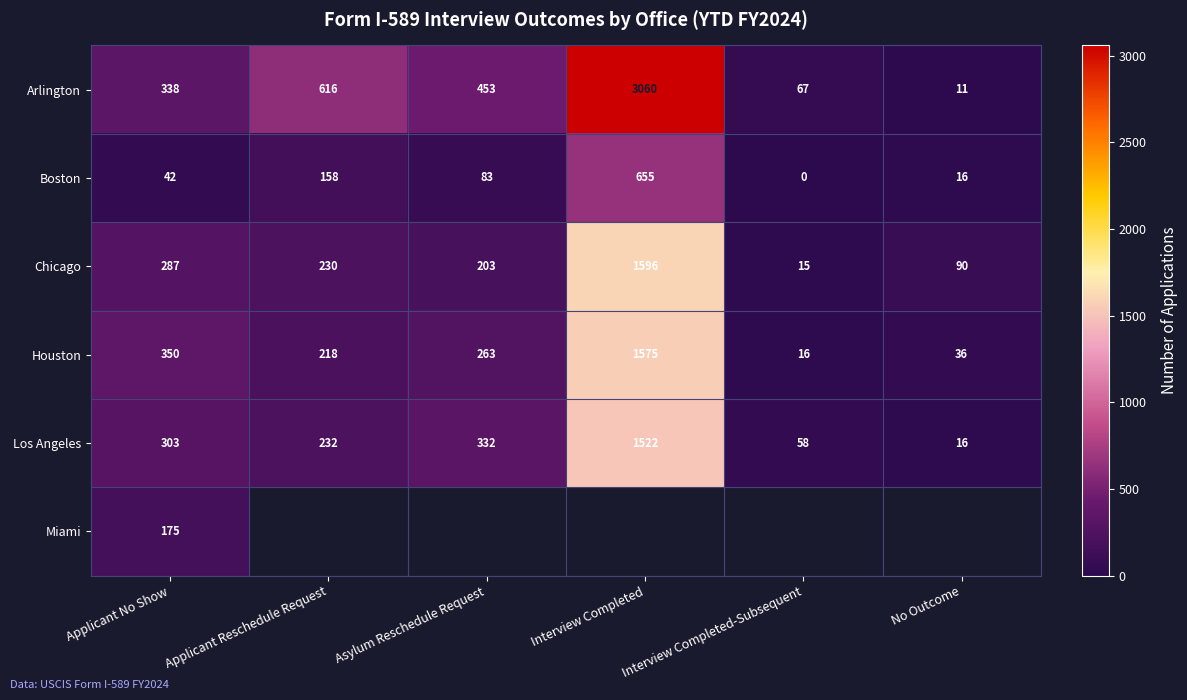

Is the value of Boston at No Outcome greater than the value of Arlington at No Outcome?

Yes